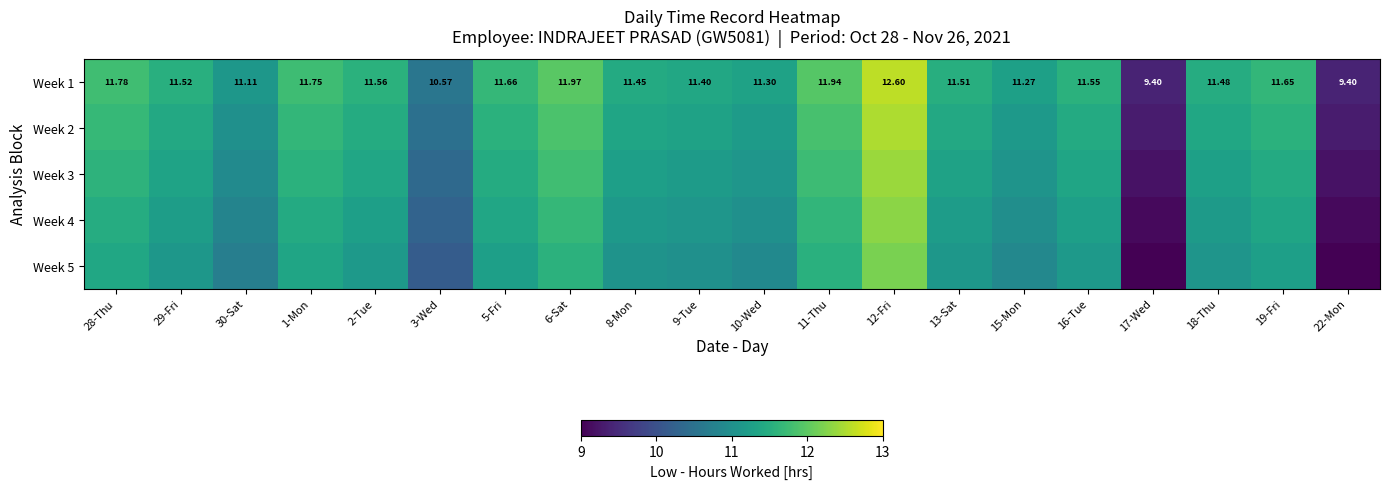

Which series changed the most between 29-Fri and 10-Wed?

Week 1